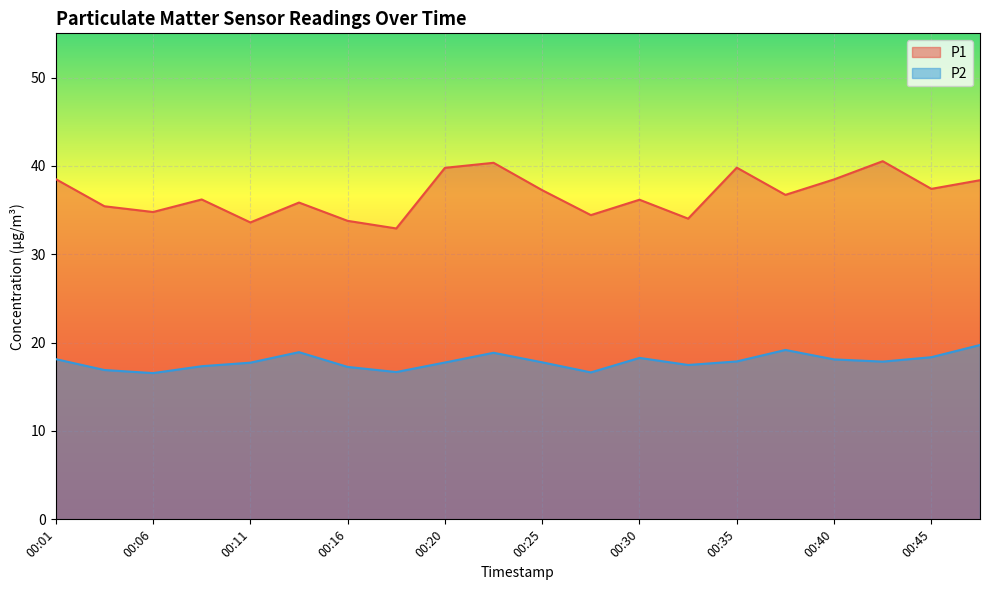

How many distinct data groups are displayed?

2